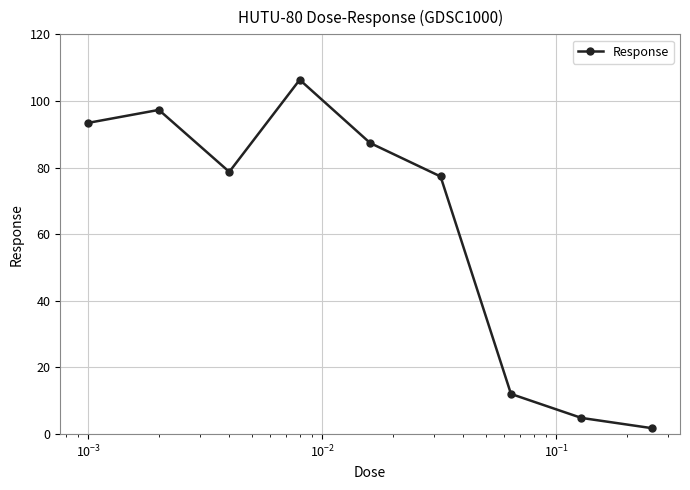

How many interior local peaks (higher than both neighbors) does the data have?

2